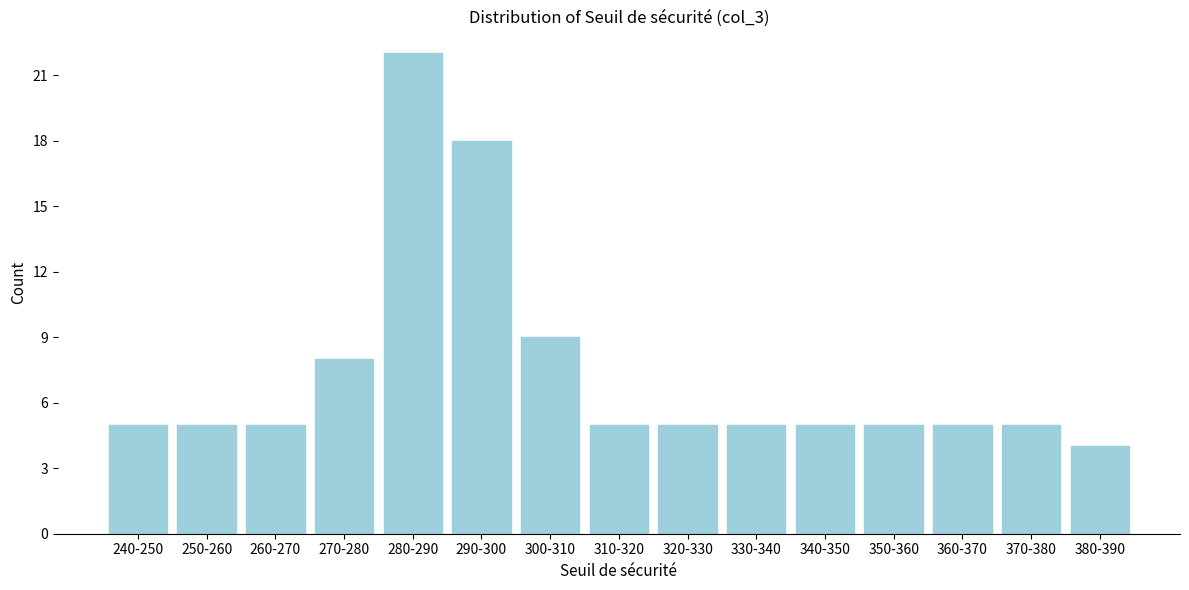

Reading left to right, transcribe all the data shown in this chart.

240-250=5	250-260=5	260-270=5	270-280=8	280-290=22	290-300=18	300-310=9	310-320=5	320-330=5	330-340=5	340-350=5	350-360=5	360-370=5	370-380=5	380-390=4